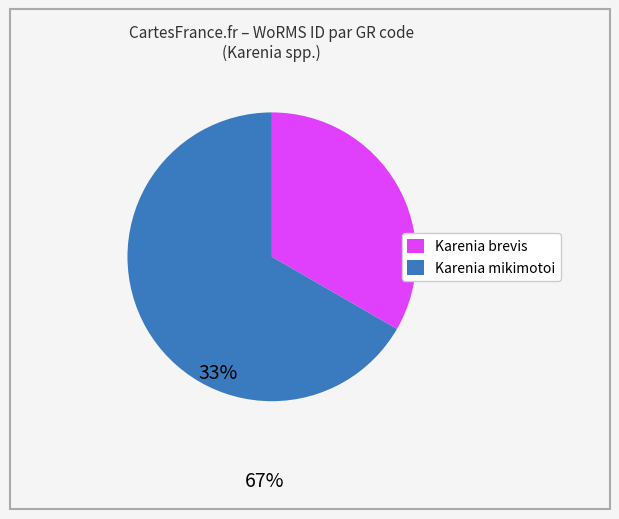

Rank the categories by value from highest to lowest.

Karenia mikimotoi, Karenia brevis